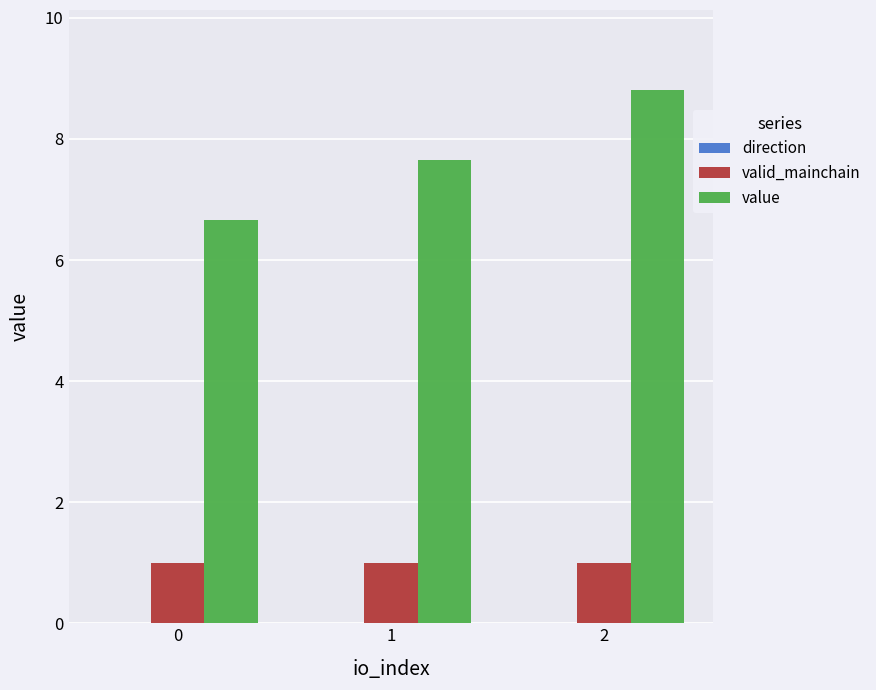

Does the chart contain any negative values?

Yes